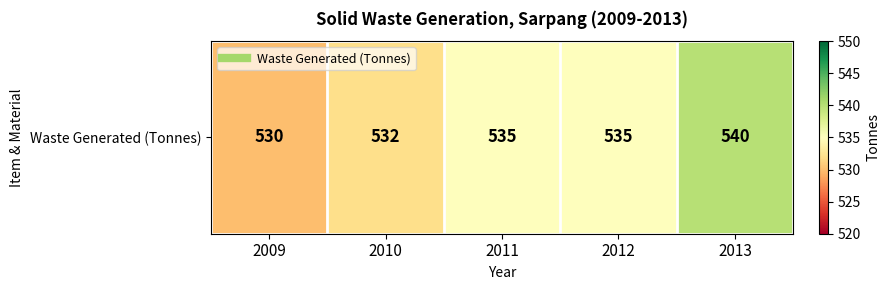

How many values exceed 535?

1